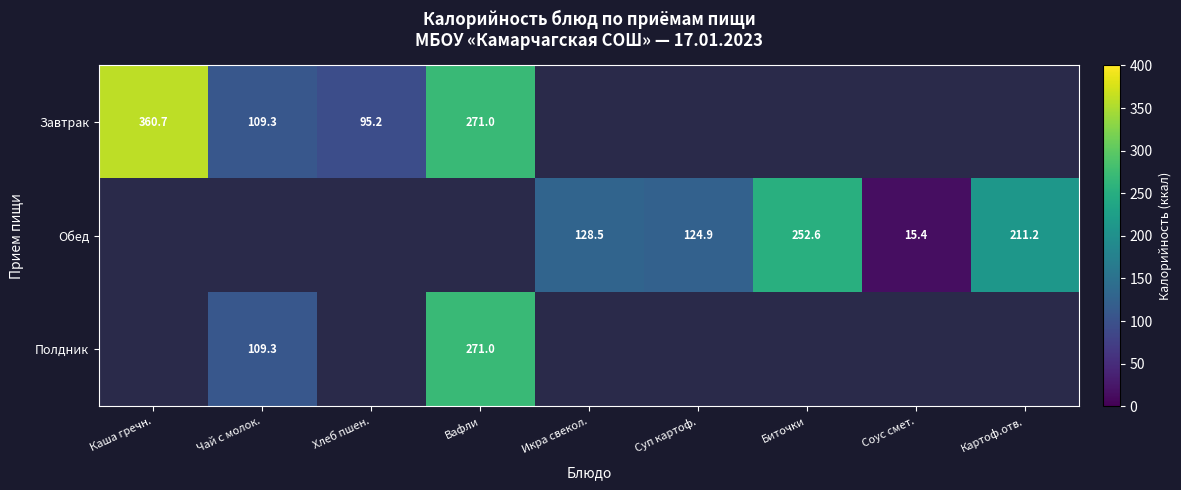

How many categories are shown in the chart?

9